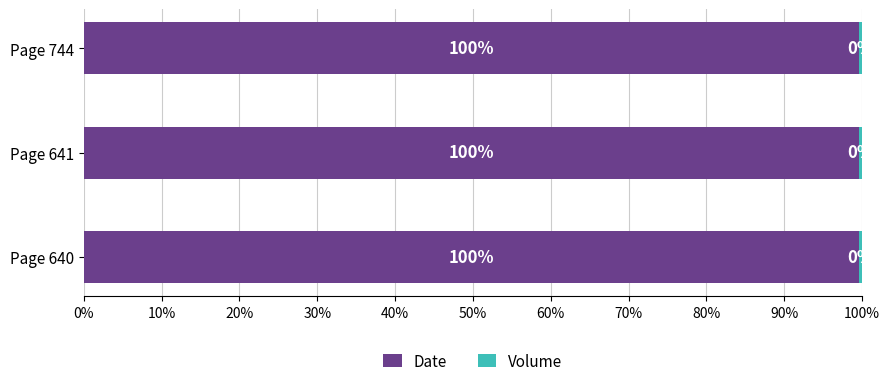

What is the total value across all series at Page 744?

100.0